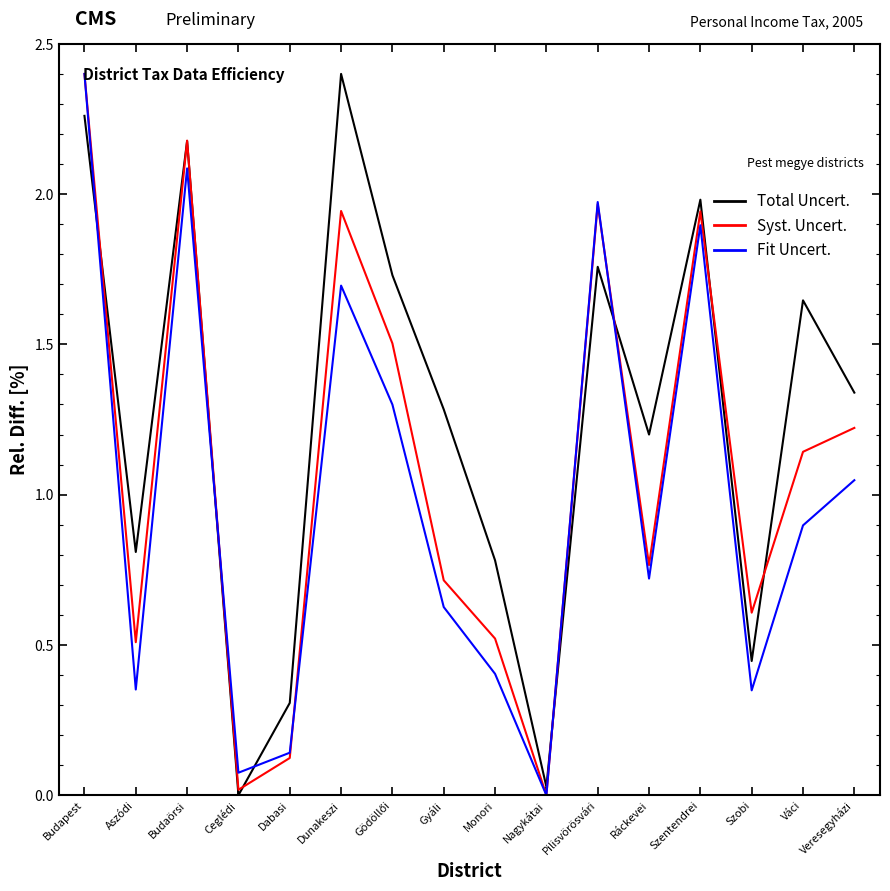

Count the number of data series in this chart.

3